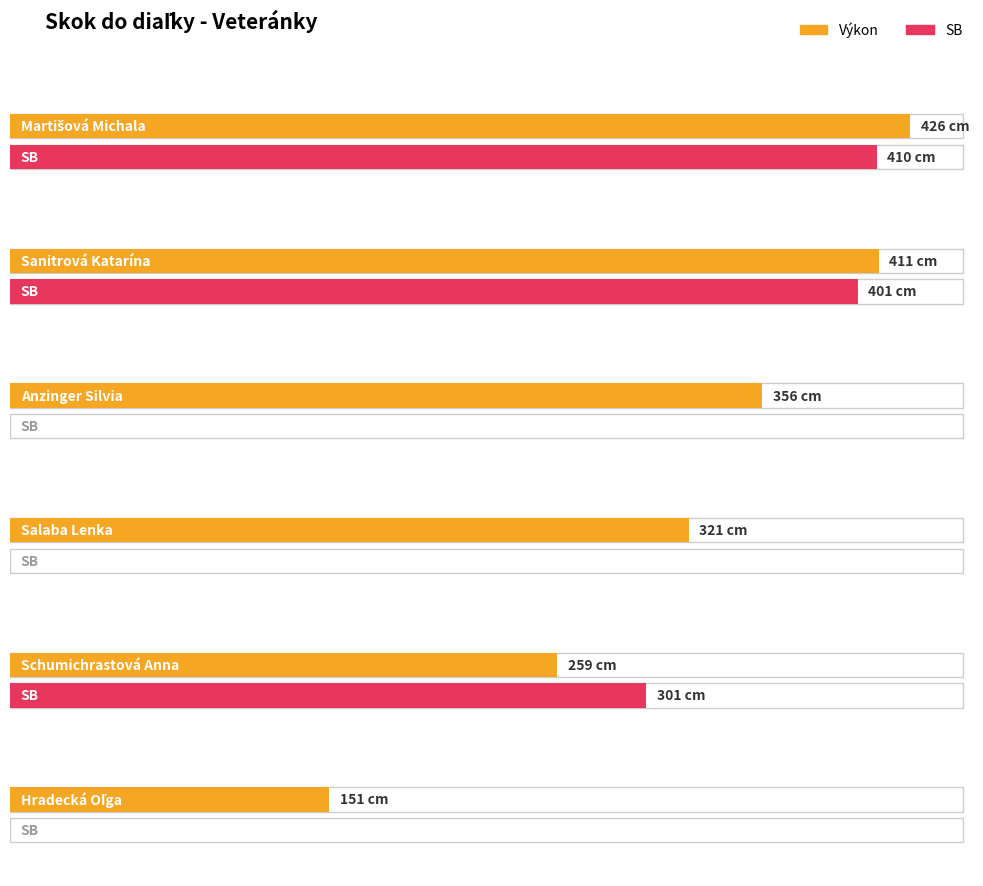

Reading left to right, transcribe all the data shown in this chart.

Výkon: Martišová Michala=426	Sanitrová Katarína=411	Anzinger Silvia=356	Salaba Lenka=321	Schumichrastová Anna=259	Hradecká Oľga=151
SB: Martišová Michala=410	Sanitrová Katarína=401	Anzinger Silvia=0	Salaba Lenka=0	Schumichrastová Anna=301	Hradecká Oľga=0